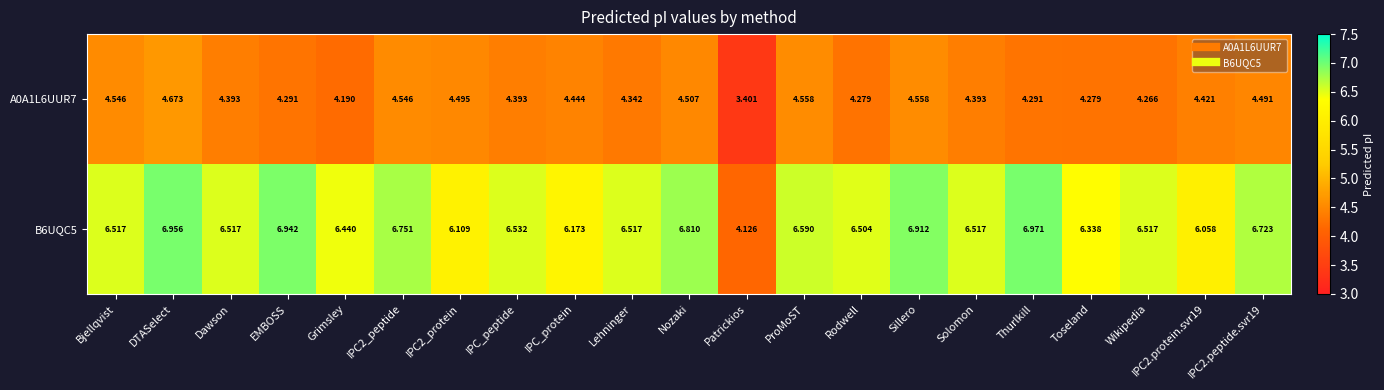

At which label is A0A1L6UUR7 closest to 4?

Grimsley